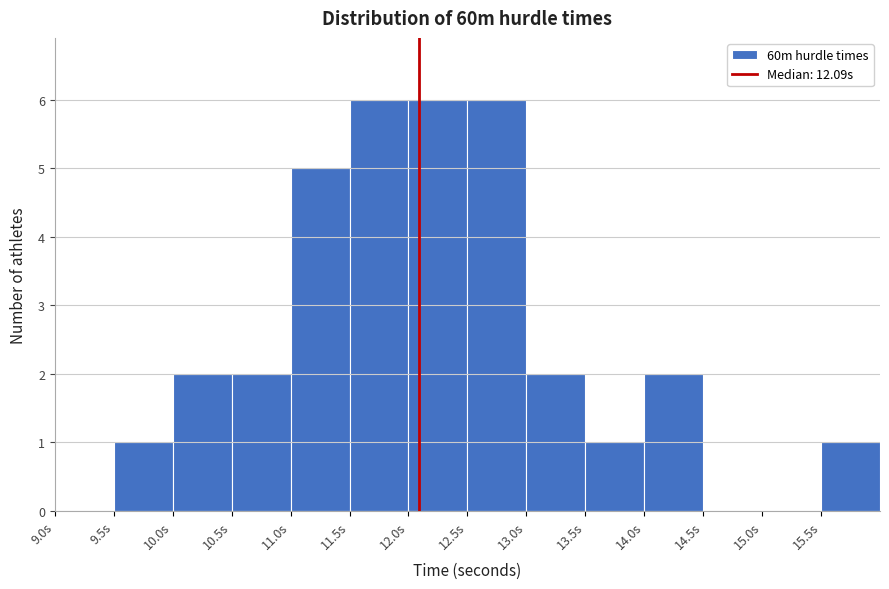

Reading left to right, transcribe this chart: for each bar, give the range it covers on the x-axis and its height. The values are not printed on the chart, so give them approximately, as read against the axis.

9.0 to 9.5: 0
9.5 to 10.0: 1
10.0 to 10.5: 2
10.5 to 11.0: 2
11.0 to 11.5: 5
11.5 to 12.0: 6
12.0 to 12.5: 6
12.5 to 13.0: 6
13.0 to 13.5: 2
13.5 to 14.0: 1
14.0 to 14.5: 2
14.5 to 15.0: 0
15.0 to 15.5: 0
15.5 to 16.0: 1